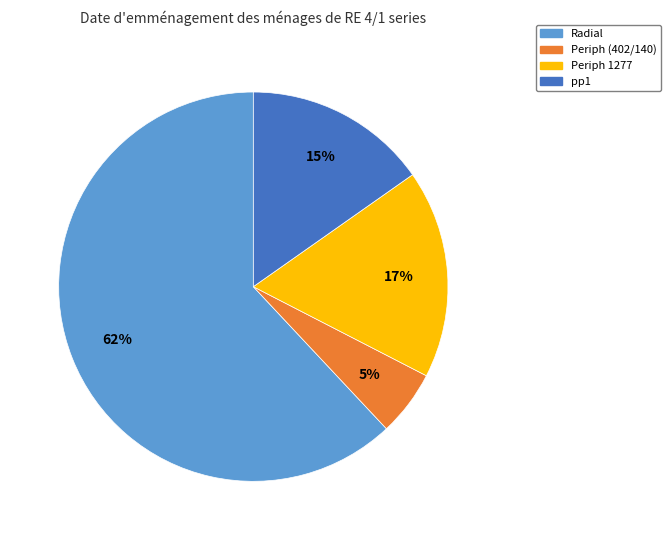

Count the number of slices in the pie.

4